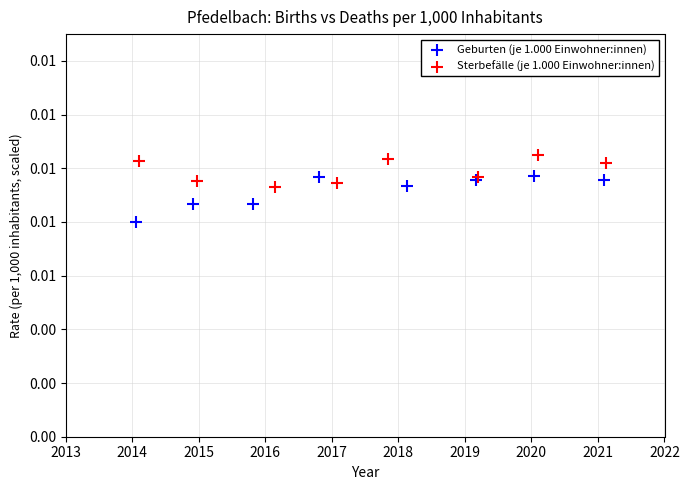

Which series has the largest Y range (max minus min)?

Geburten (je 1.000 Einwohner:innen)